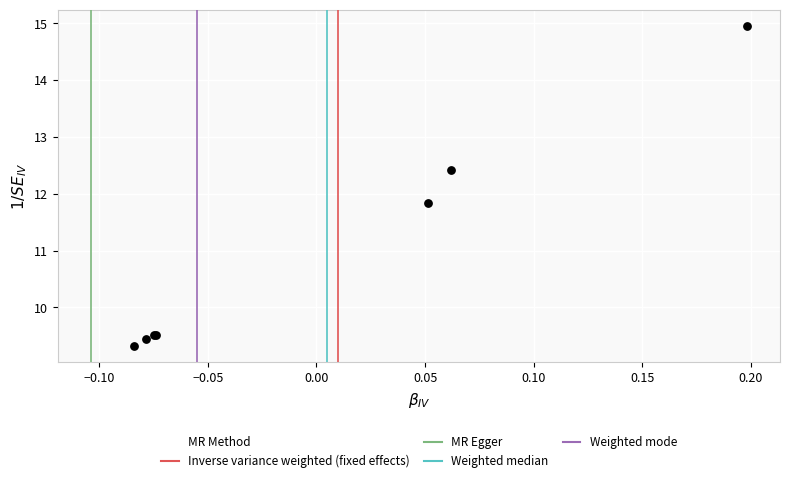

What Y value in the scatter plot is closest to 12?

11.8